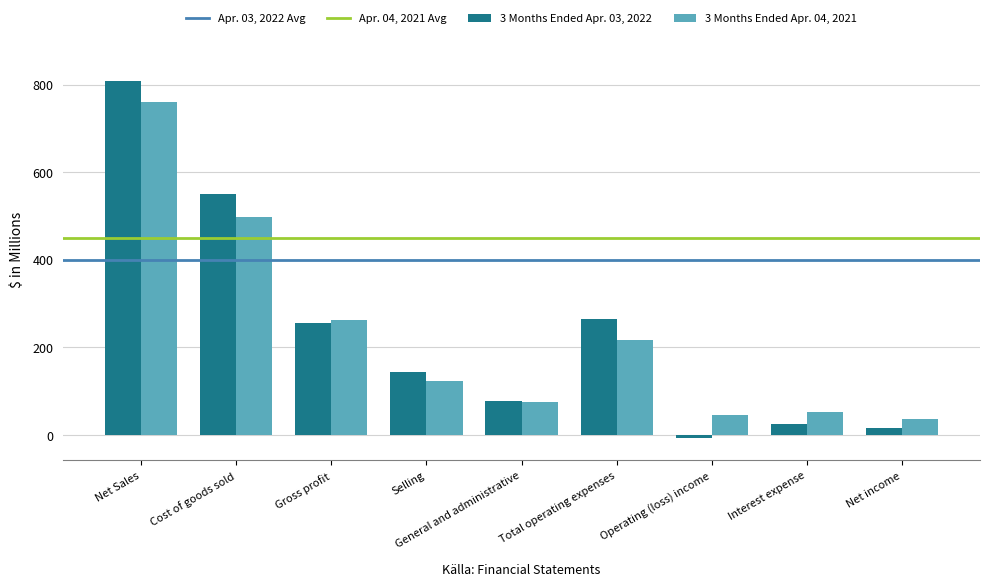

How many values in the 3 Months Ended Apr. 04, 2021 series exceed 121?

5